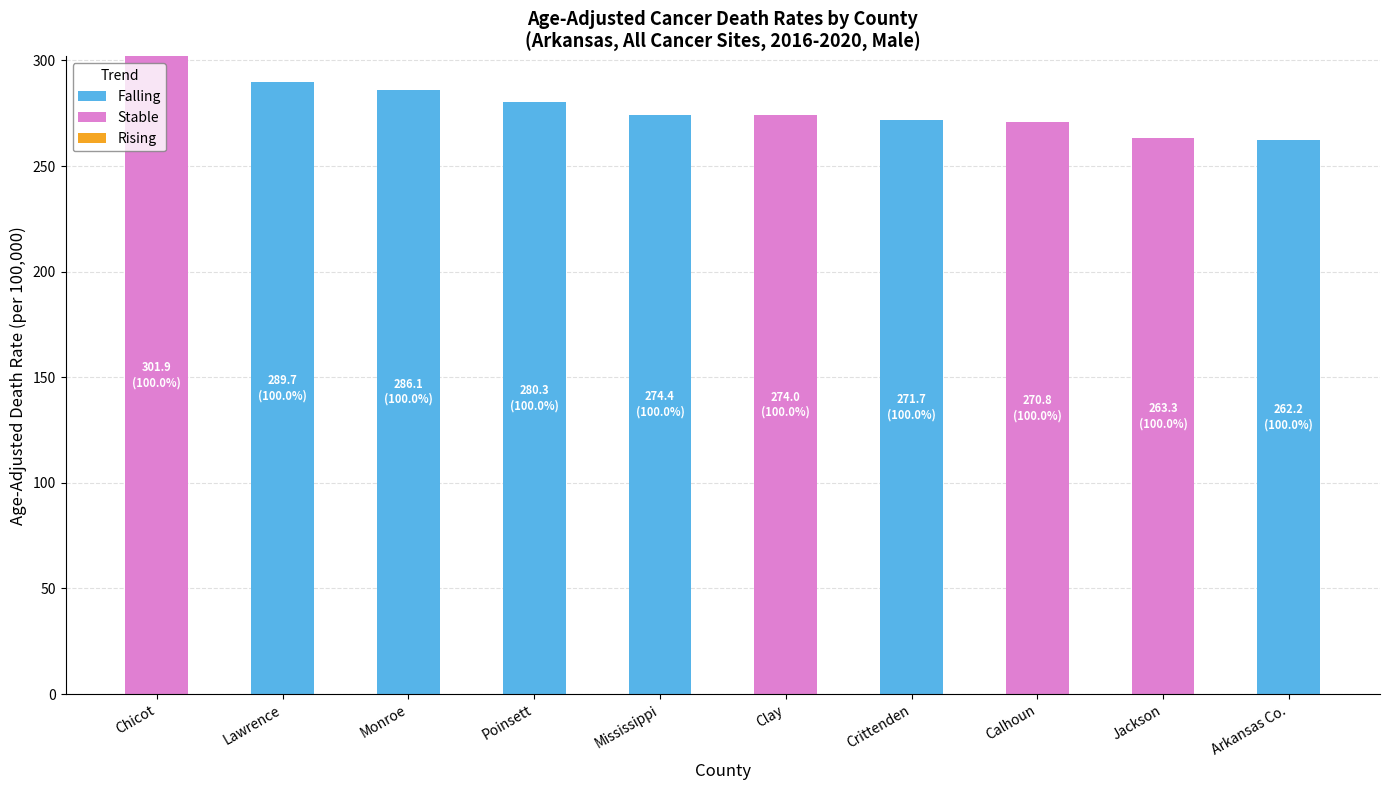

What is the approximate value of Falling at Arkansas Co.?

262.2